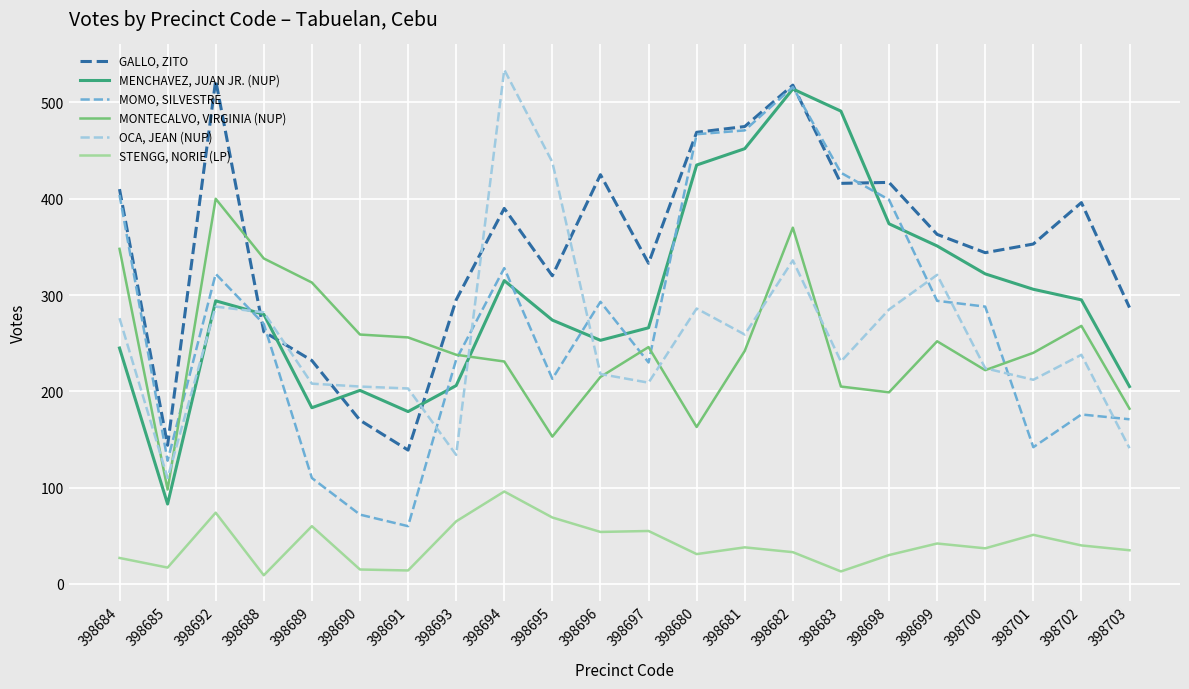

List the series in order of their peak value, lowest first.

STENGG, NORIE (LP), MONTECALVO, VIRGINIA (NUP), MENCHAVEZ, JUAN JR. (NUP), MOMO, SILVESTRE, GALLO, ZITO, OCA, JEAN (NUP)